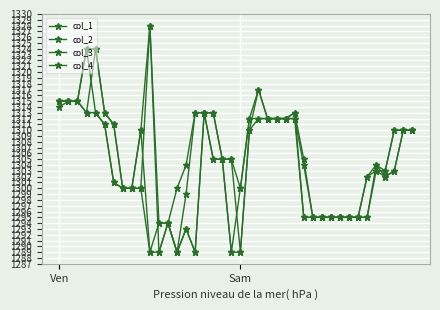

How many data points in col_3 are less than 1302?

20